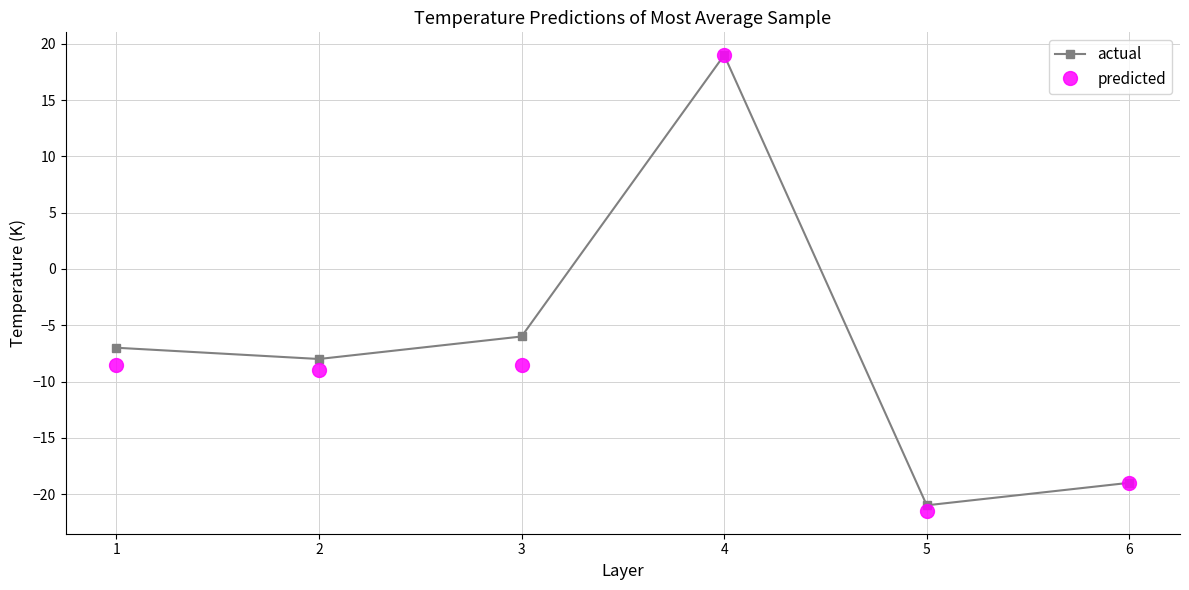

Reading left to right, what are all the values shown in this chart?

actual: 1=-7.0	2=-8.0	3=-6.0	4=19.0	5=-21.0	6=-19.0
predicted: 1=-8.5	2=-9.0	3=-8.5	4=19.0	5=-21.5	6=-19.0